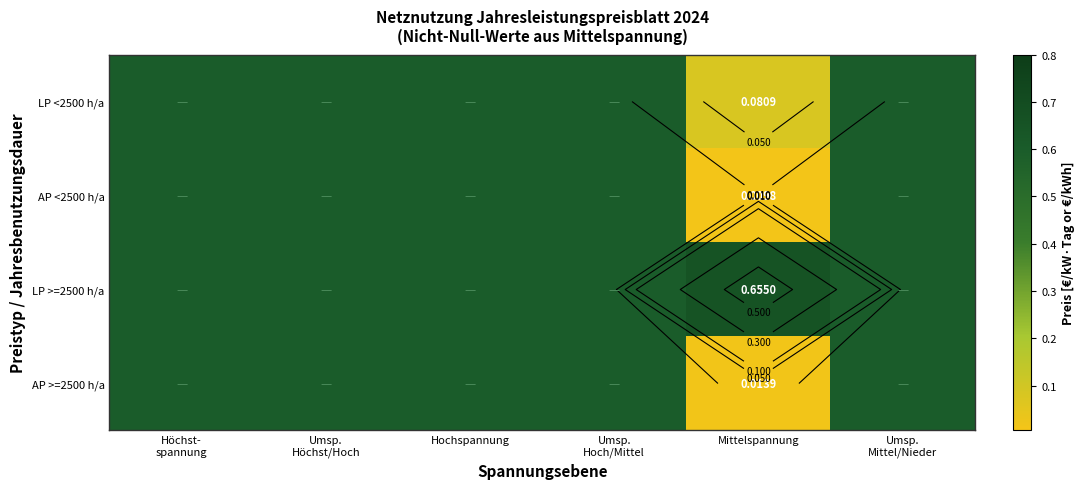

At which category does the chart reach its minimum across all series?

Mittelspannung